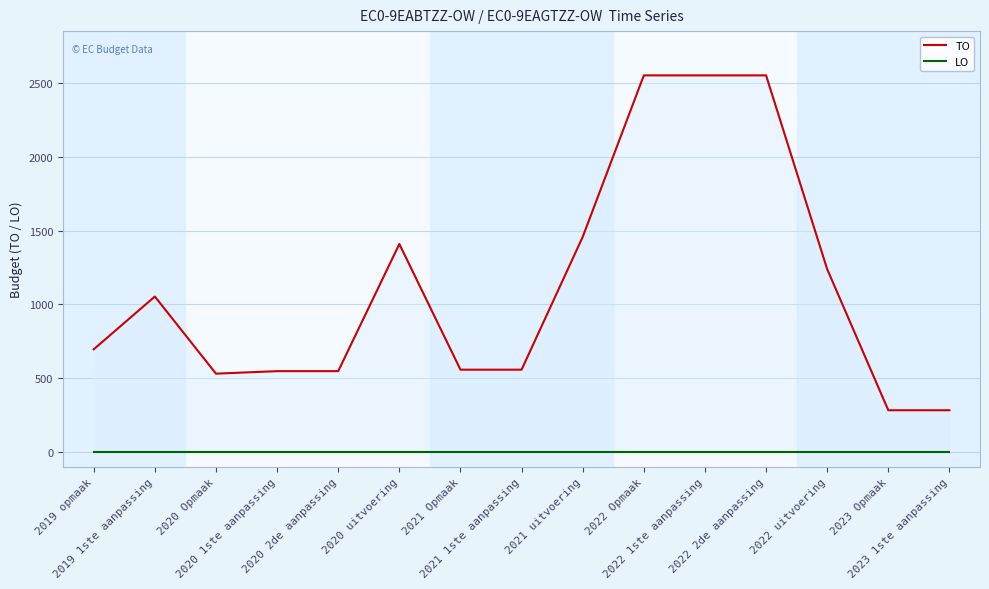

True or false: LO has more than 2 points higher than both neighbors.

False